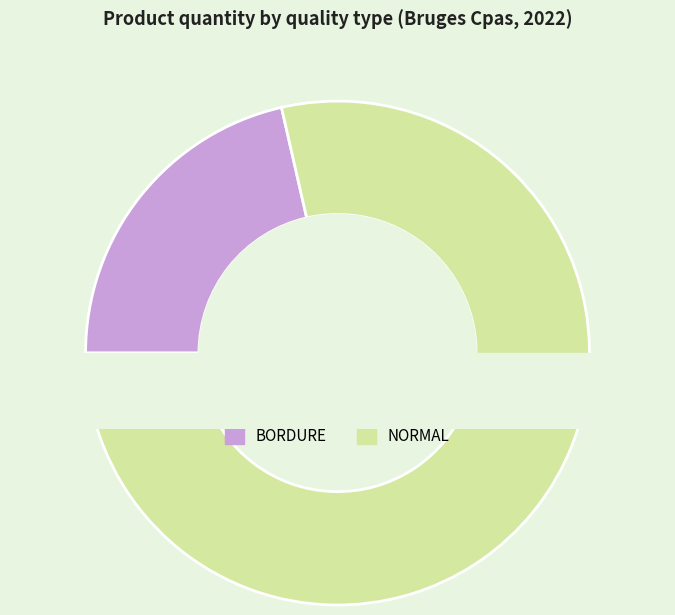

What percentage is NOT represented by BORDURE?

78.6%